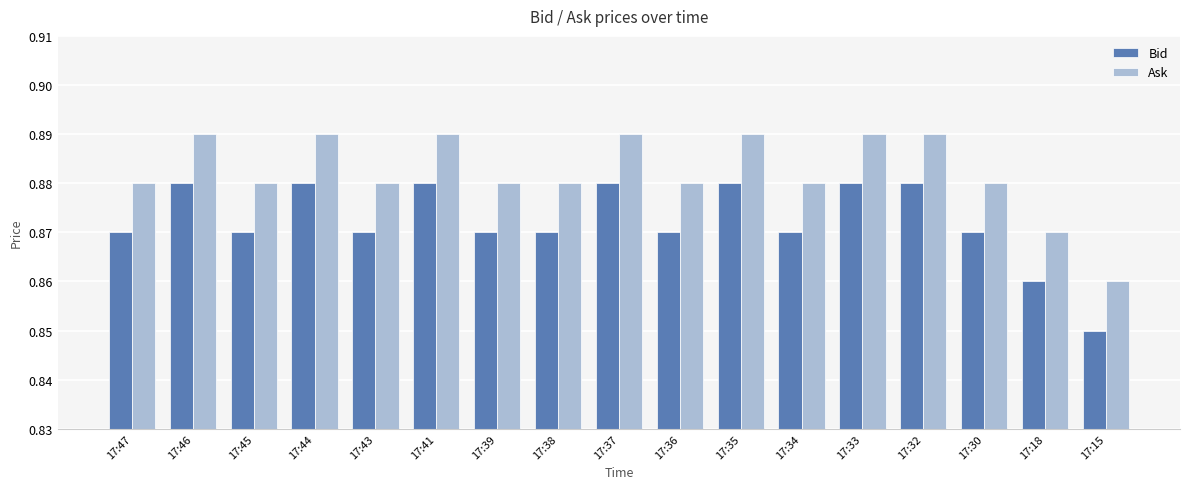

Rank the series by their average value, from lowest to highest.

Bid, Ask